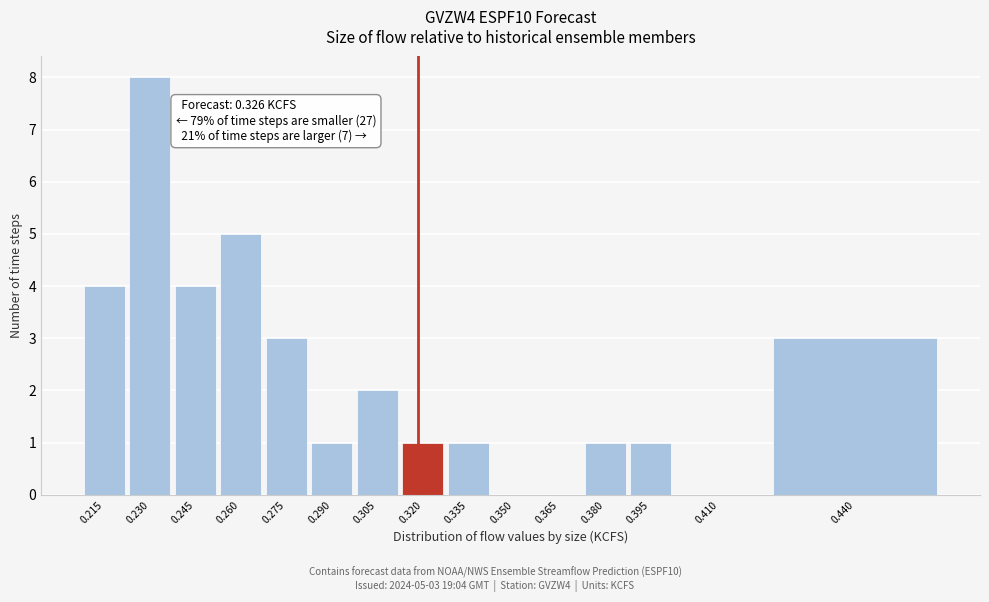

Reading left to right, extract all data points from this chart.

0.215=4	0.230=8	0.245=4	0.260=5	0.275=3	0.290=1	0.305=2	0.320=1	0.335=1	0.350=0	0.365=0	0.380=1	0.395=1	0.410=0	0.440=3